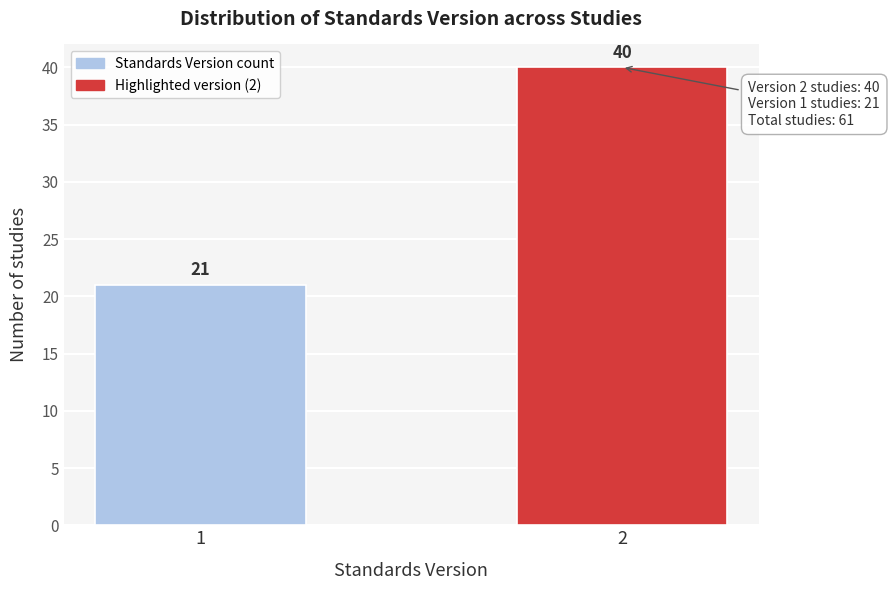

Reading left to right, list all the values displayed in this chart.

21	40